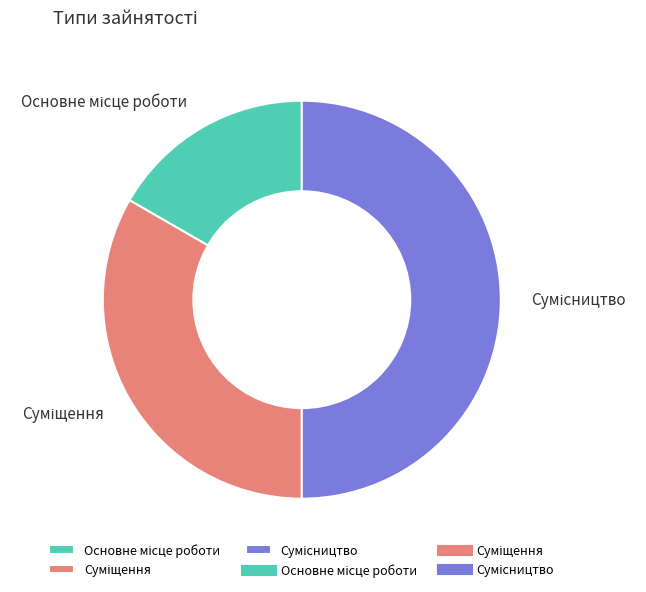

How many segments does this pie chart have?

3